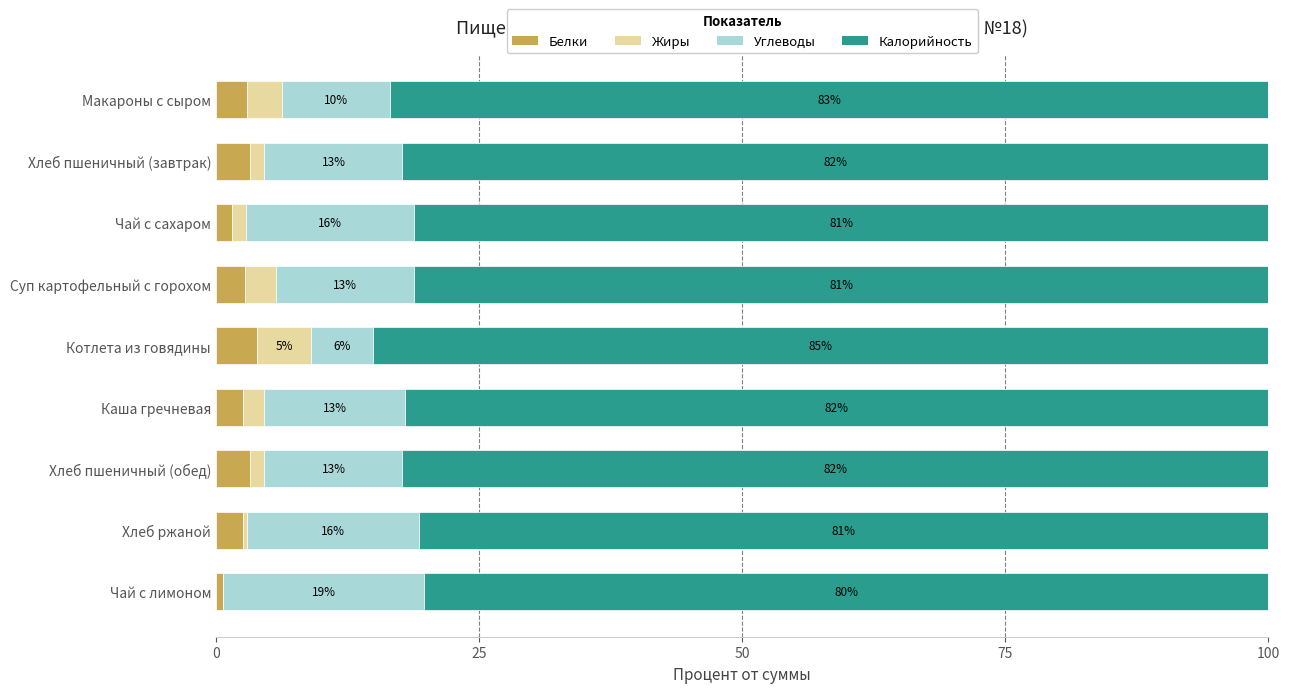

Is it true that Белки equals 3.2 at Хлеб пшеничный (обед)?

True